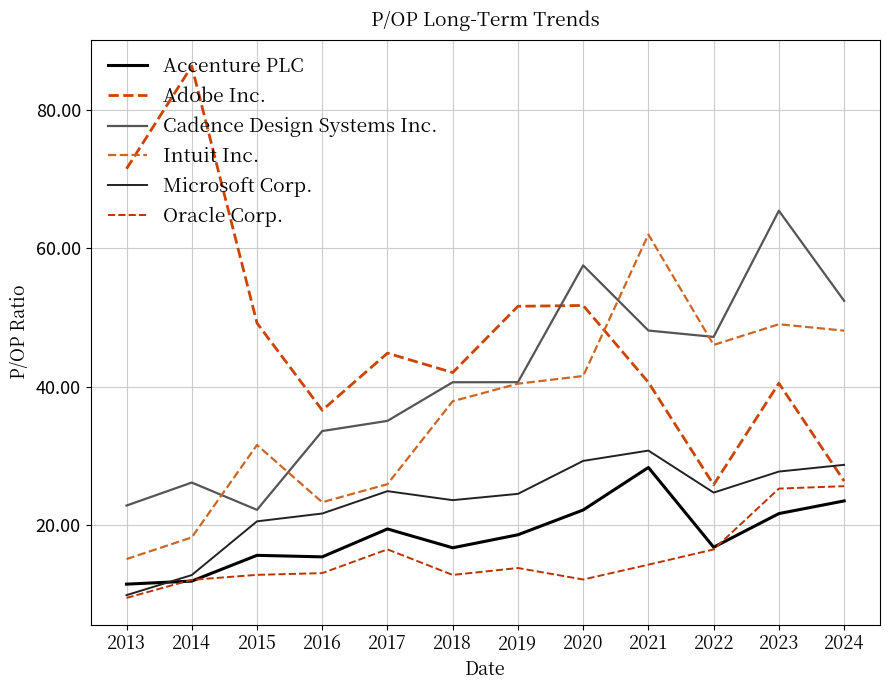

How many lines are shown in the chart?

6